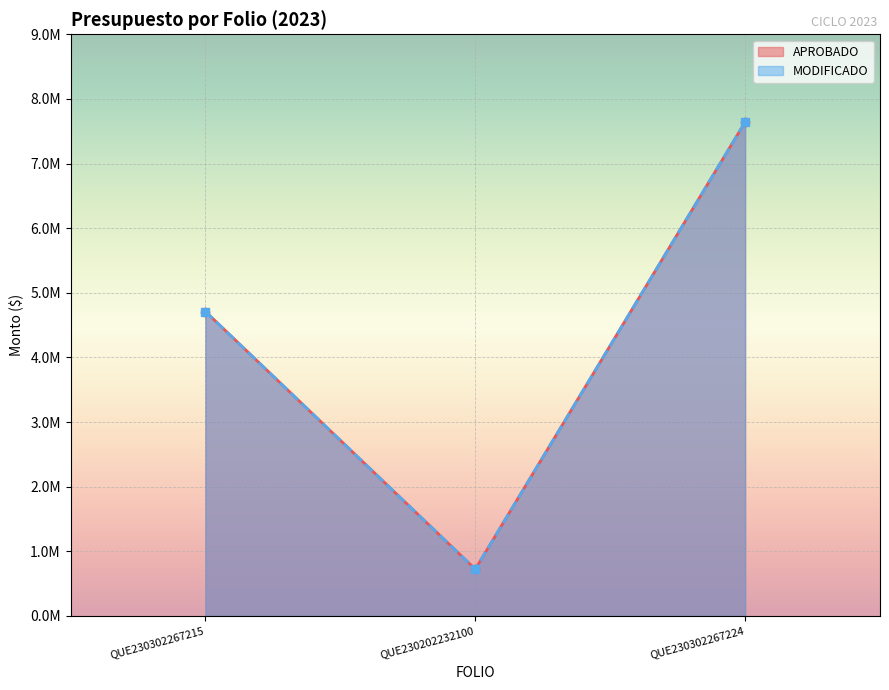

At how many categories does at least one series exceed 950187?

2